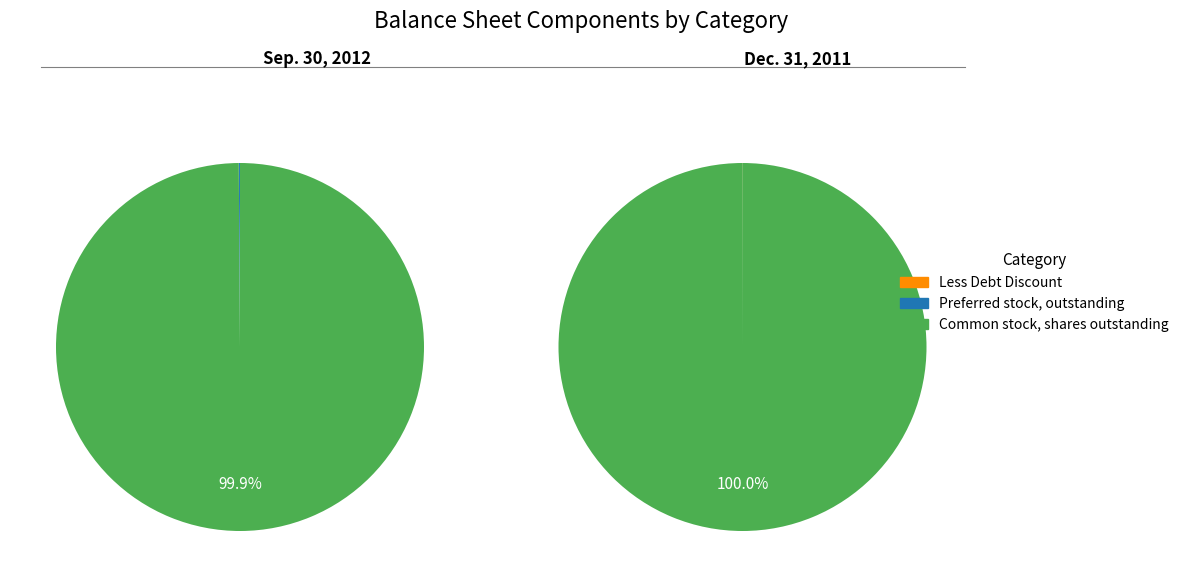

How many segments does this pie chart have?

3